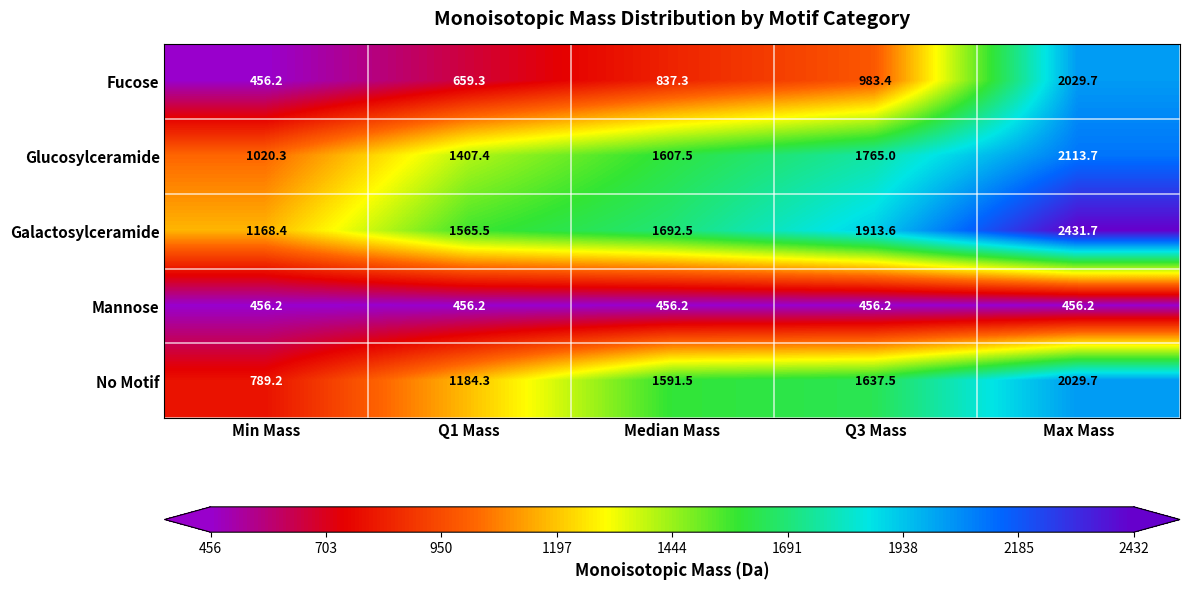

Rank the series at Q3 Mass from lowest to highest value.

Mannose, Fucose, No Motif, Glucosylceramide, Galactosylceramide